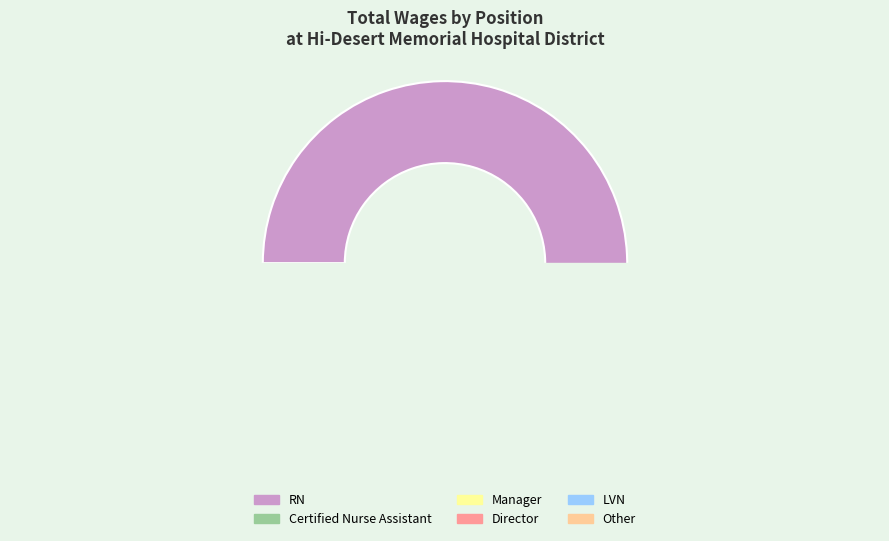

How many segments does this pie chart have?

6